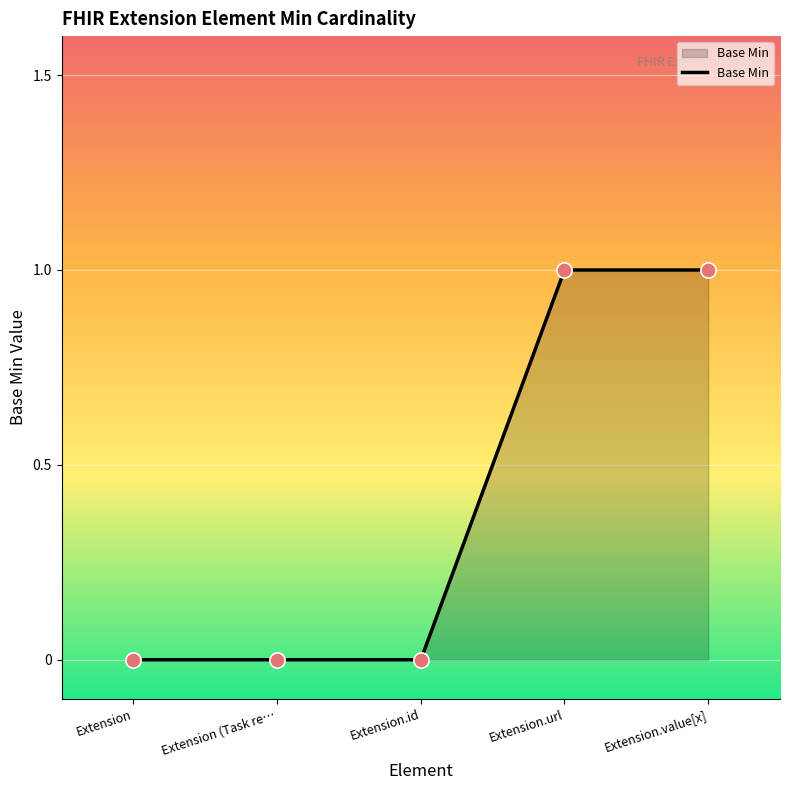

What is the change in value from Extension to Extension.value[x]?

+1